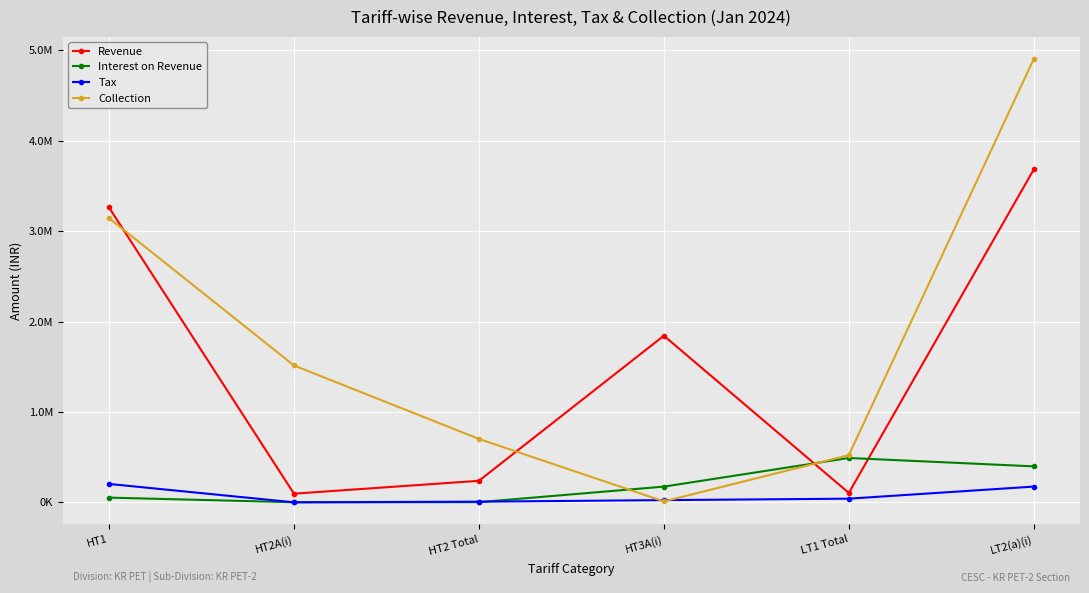

True or false: Tax and Revenue cross at least once.

False